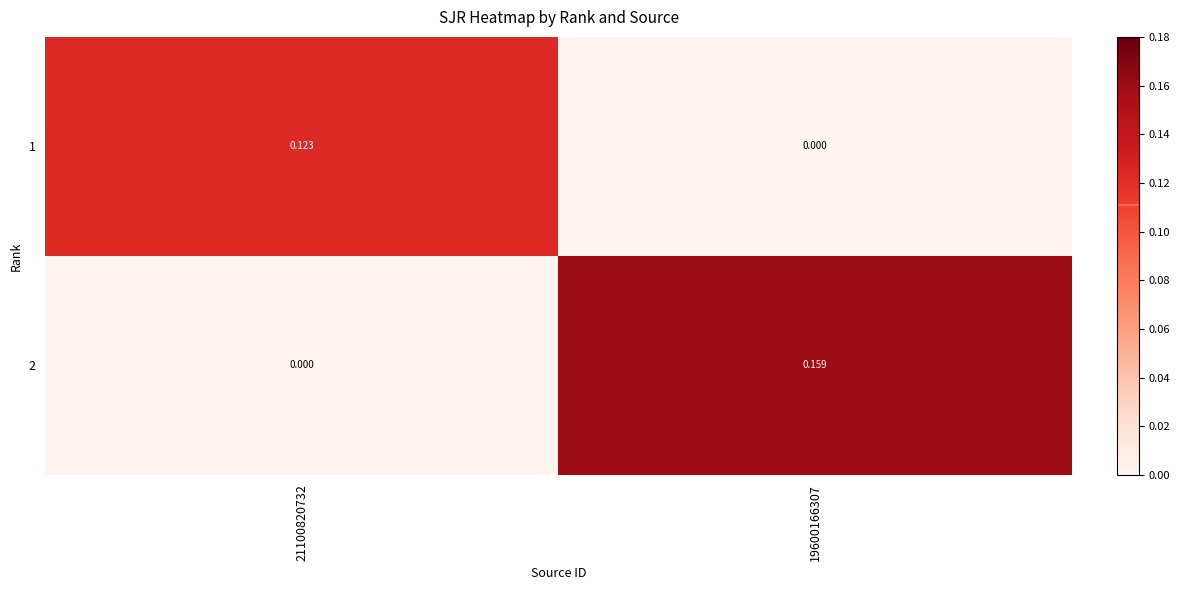

Rank the series at 19600166307 from lowest to highest value.

1, 2